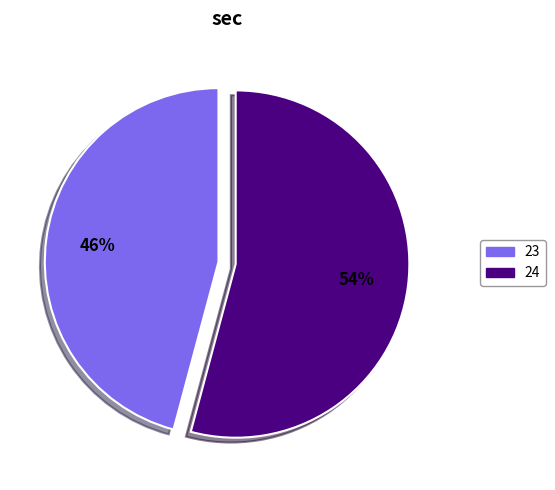

Approximately how many times larger is the value at 24 compared to 23?

1.2